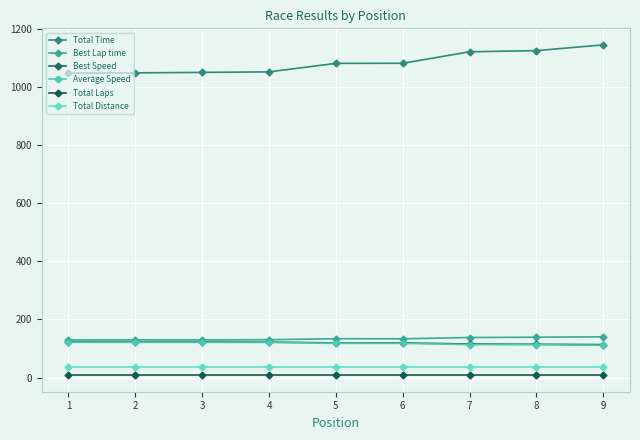

Which series changed the most between 4 and 8?

Total Time